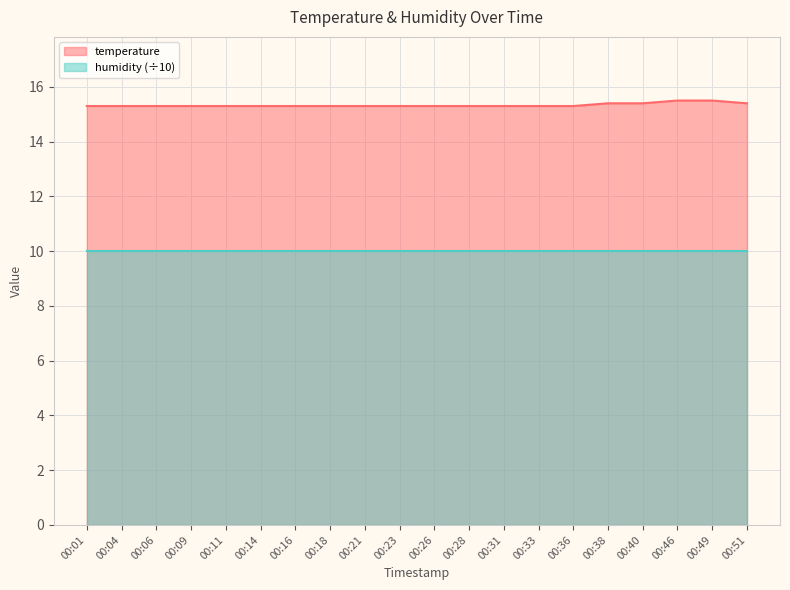

Which has a higher value, 00:28 or 00:18?

00:28